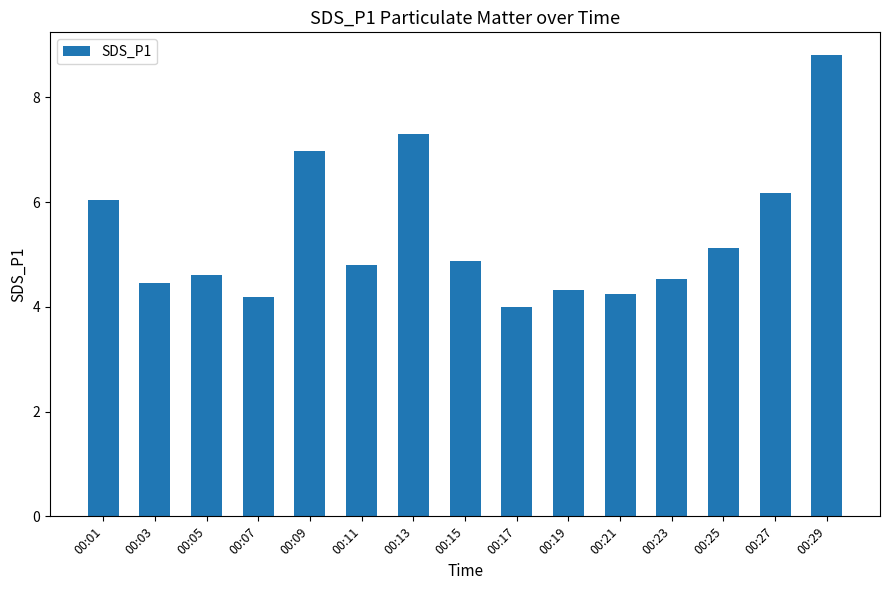

What value does the data have at 00:27?

6.2